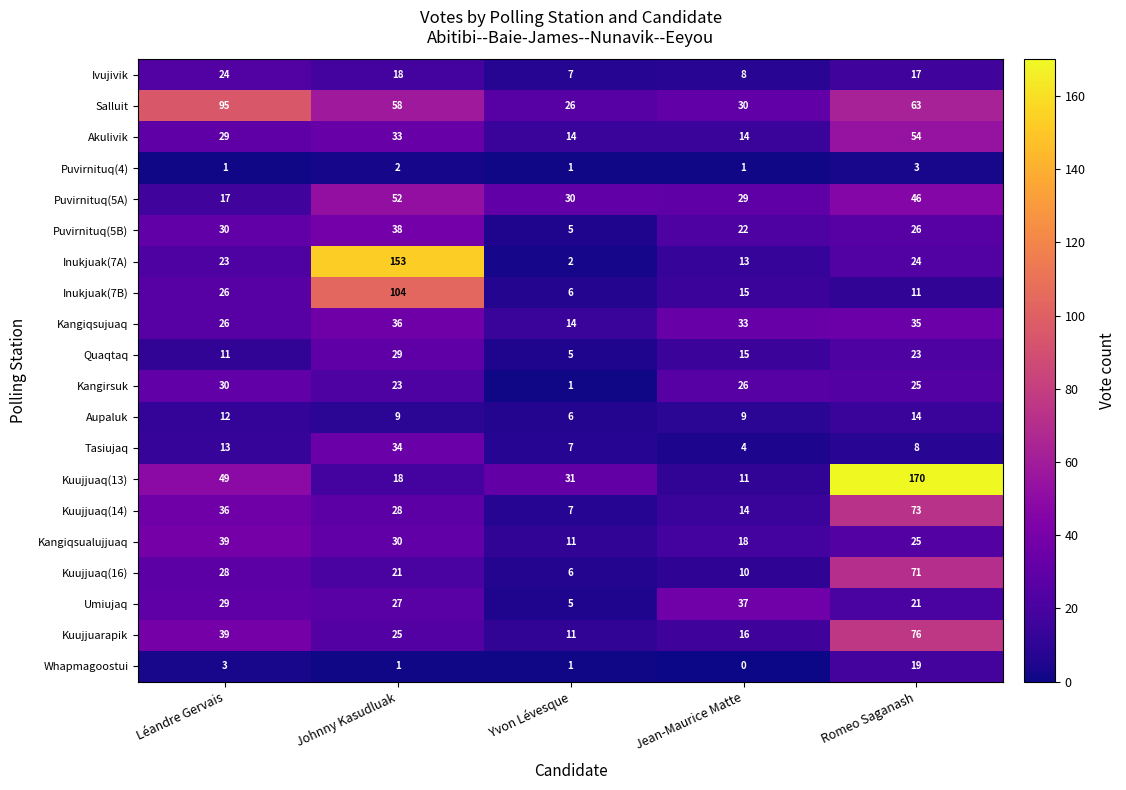

What is the sum of the Kangiqsualujjuaq values at Romeo Saganash and Johnny Kasudluak?

55